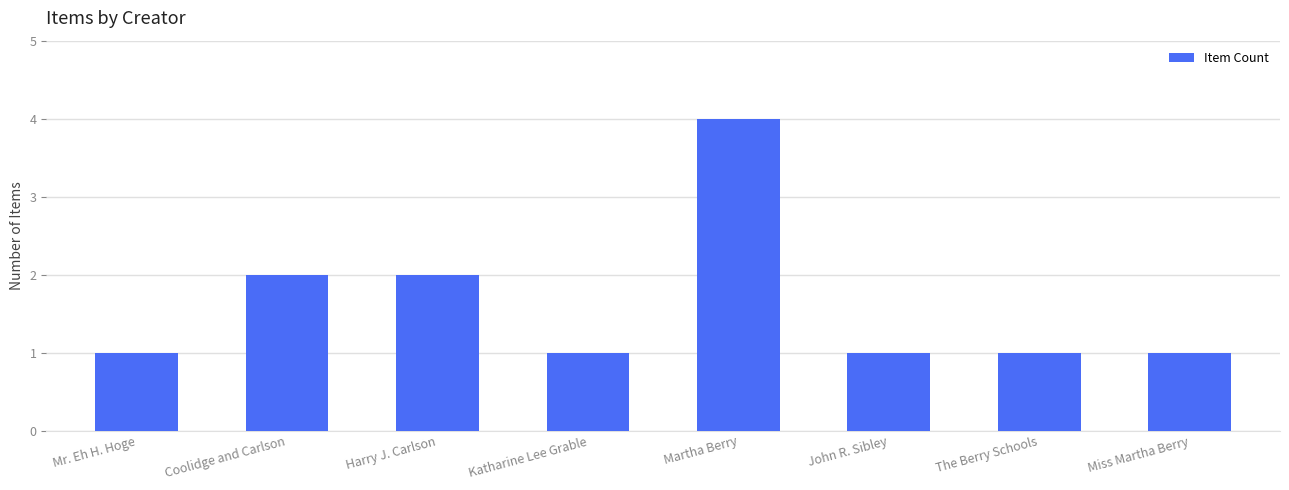

Is it true that the value at Harry J. Carlson is 2?

True